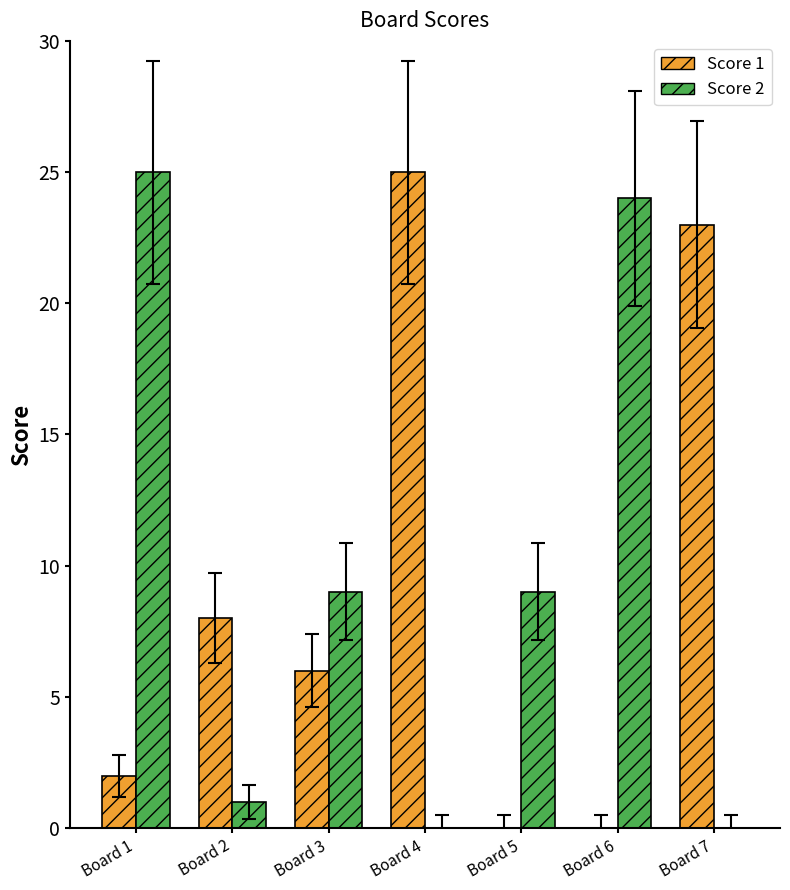

Which category has the highest value in the Score 2 series?

Board 1